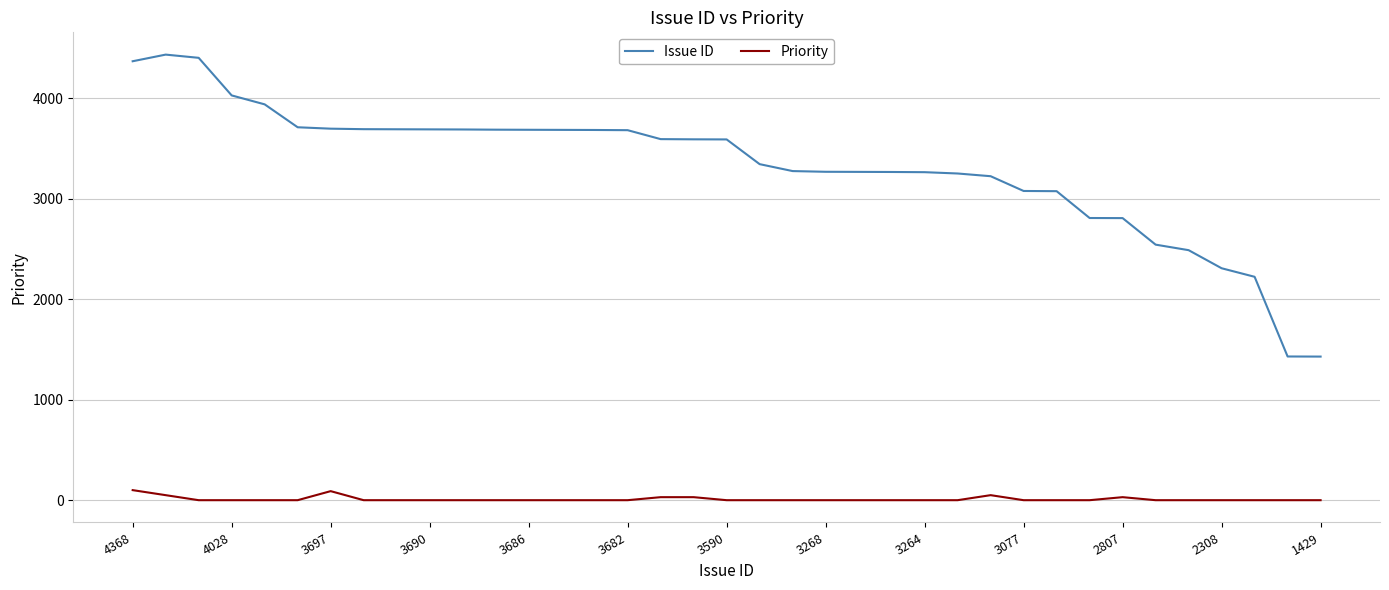

What is the difference between the maximum and minimum values in the Issue ID series?

3005